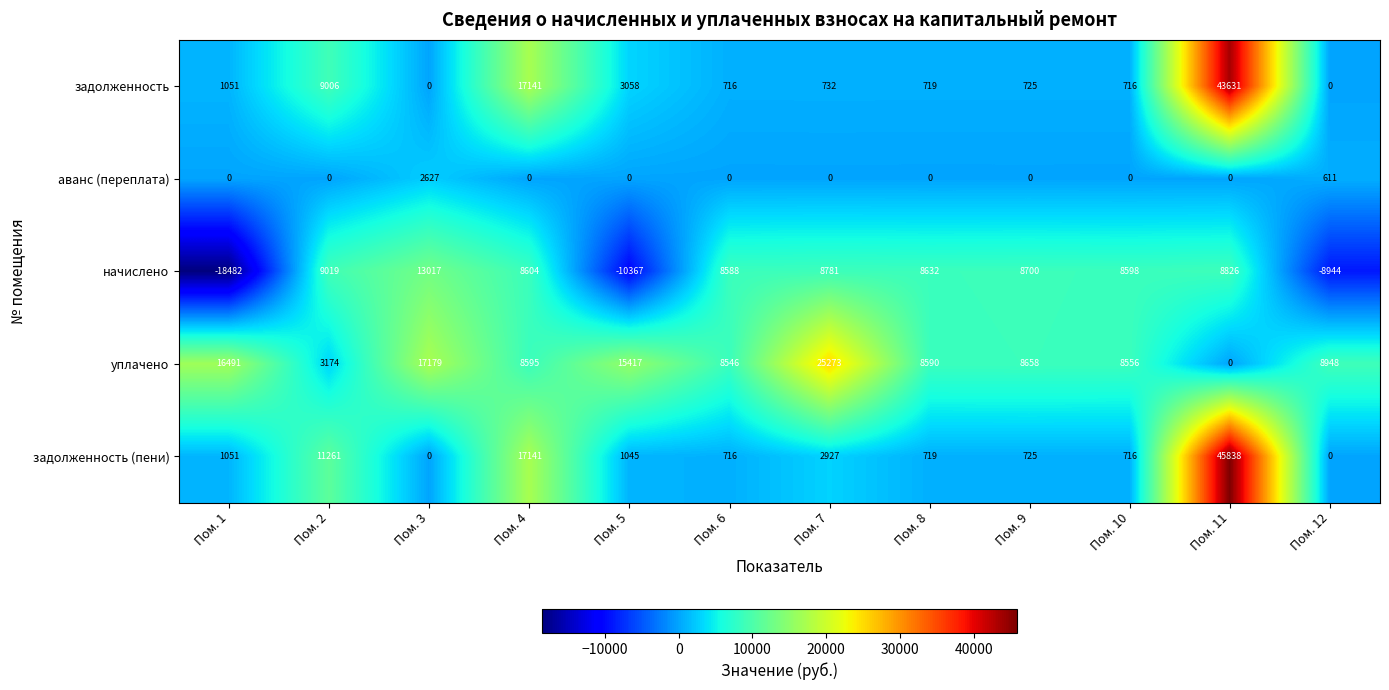

At how many categories does at least one series exceed 33756?

1